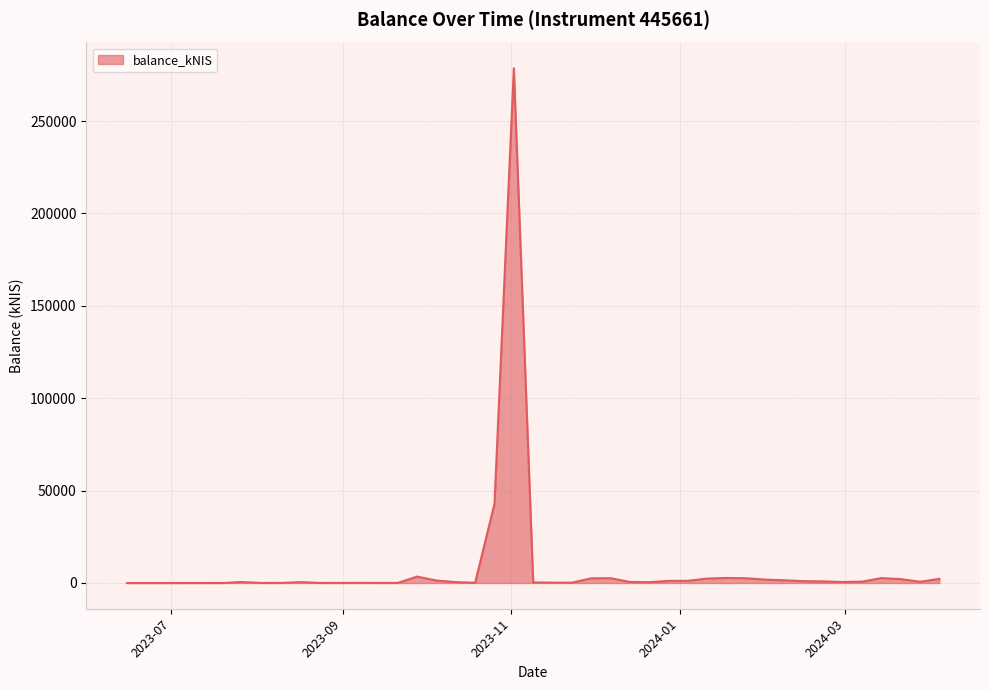

What is the difference between the maximum and minimum values?

278575.0